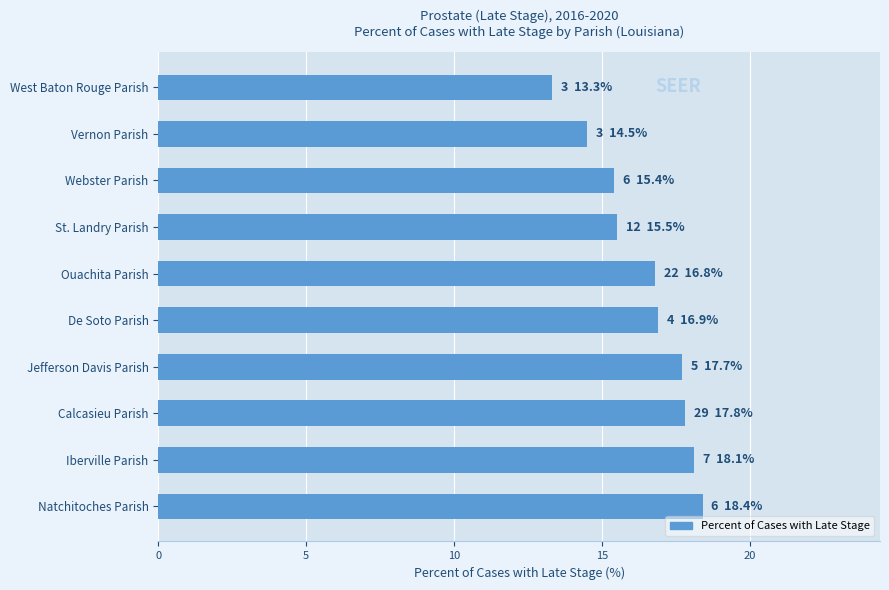

The chart shows a value of 31.1 at Natchitoches Parish. True or false?

False